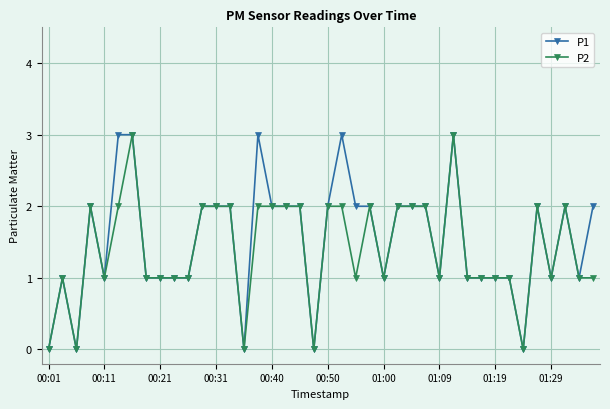

True or false: P1 and P2 cross at least once.

False